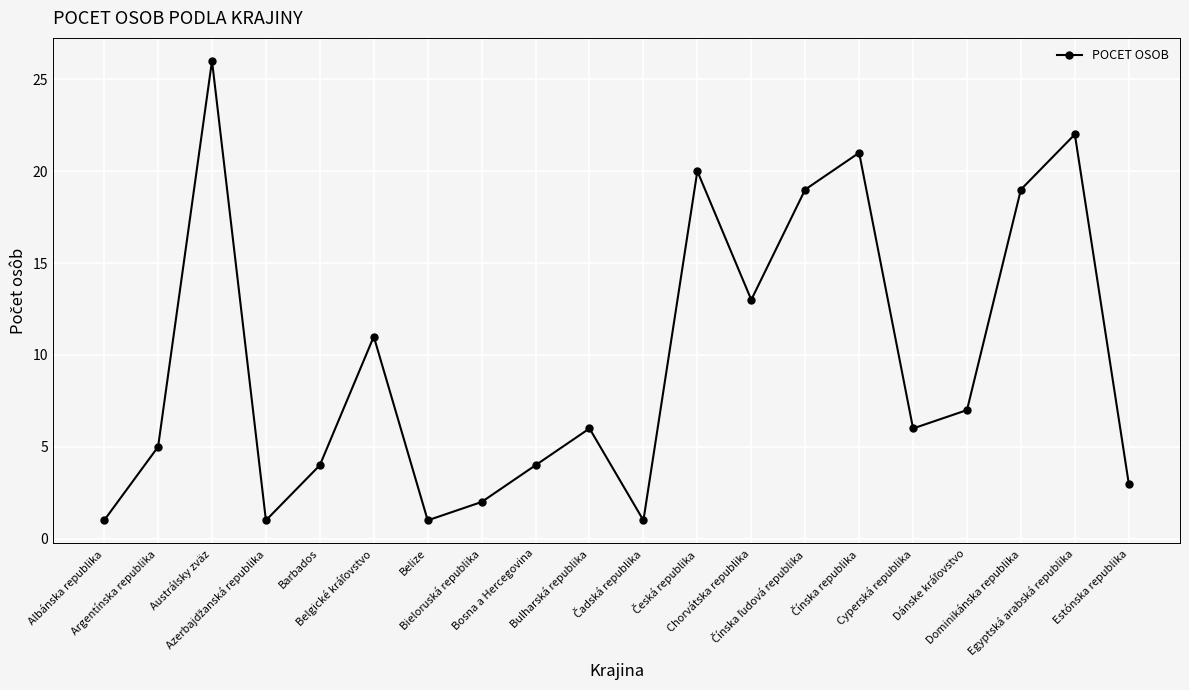

The chart shows a value of 1 at Belize. True or false?

True